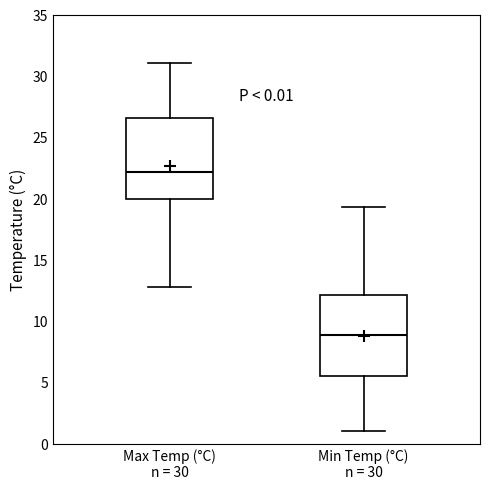

Reading left to right, transcribe this box plot: for each box, give where its median line is, the range the box spans, and where its two whiskers end, as read against the y-axis. The values are not printed on the chart, so give them approximately, as read against the axis.

Max Temp (°C) n = 30: median 22.0, box 20.0 to 26.5, whiskers 13.0 to 31.0
Min Temp (°C) n = 30: median 9.0, box 5.5 to 12.0, whiskers 1.0 to 19.5